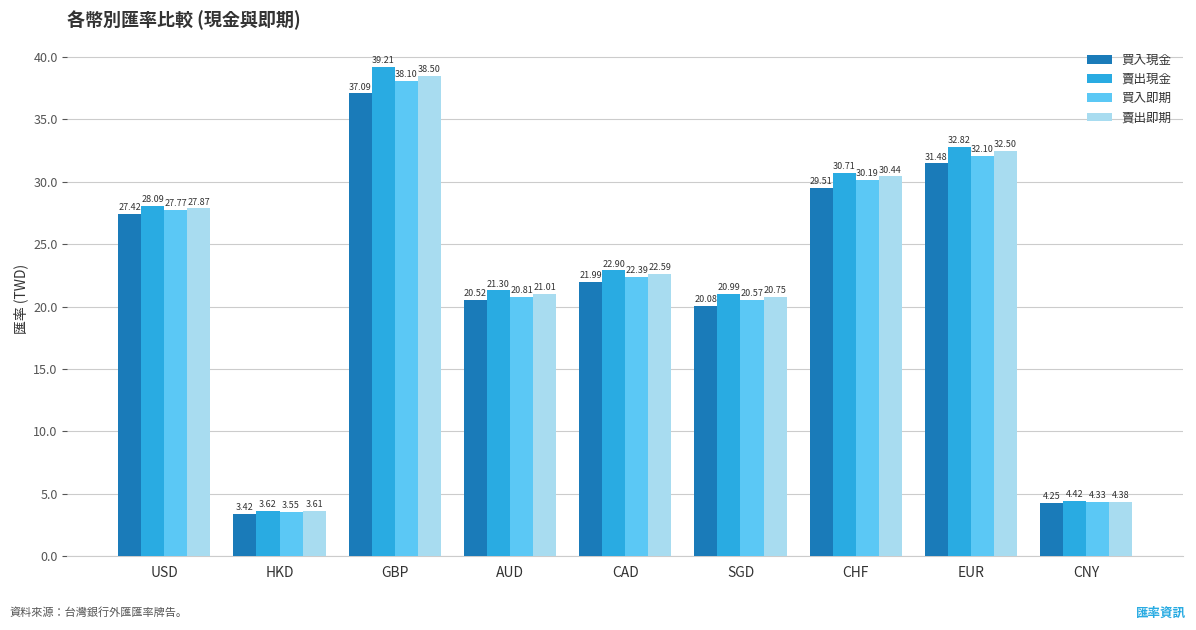

How many values in the 買入即期 series are below 22?

4